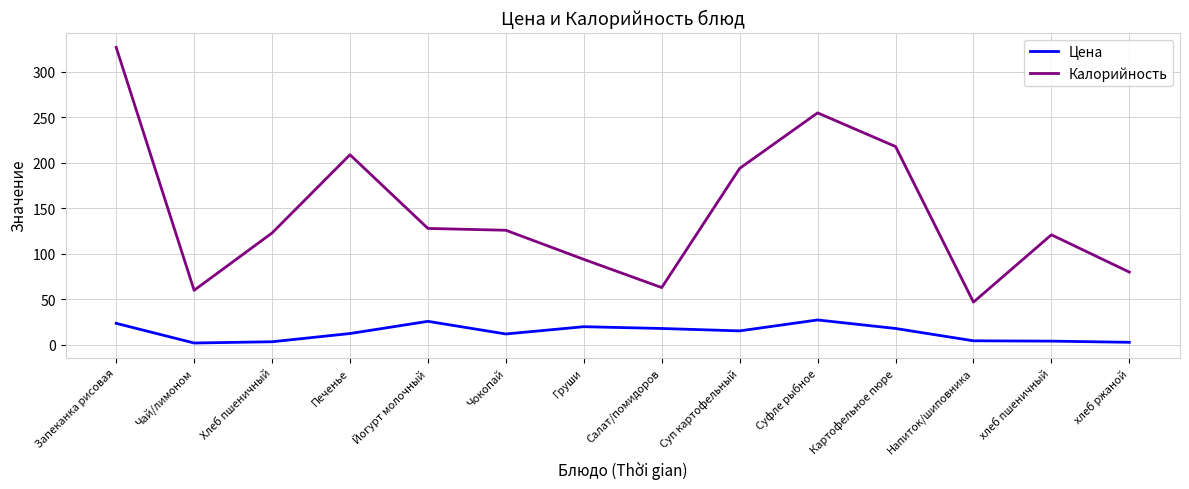

How many lines are shown in the chart?

2